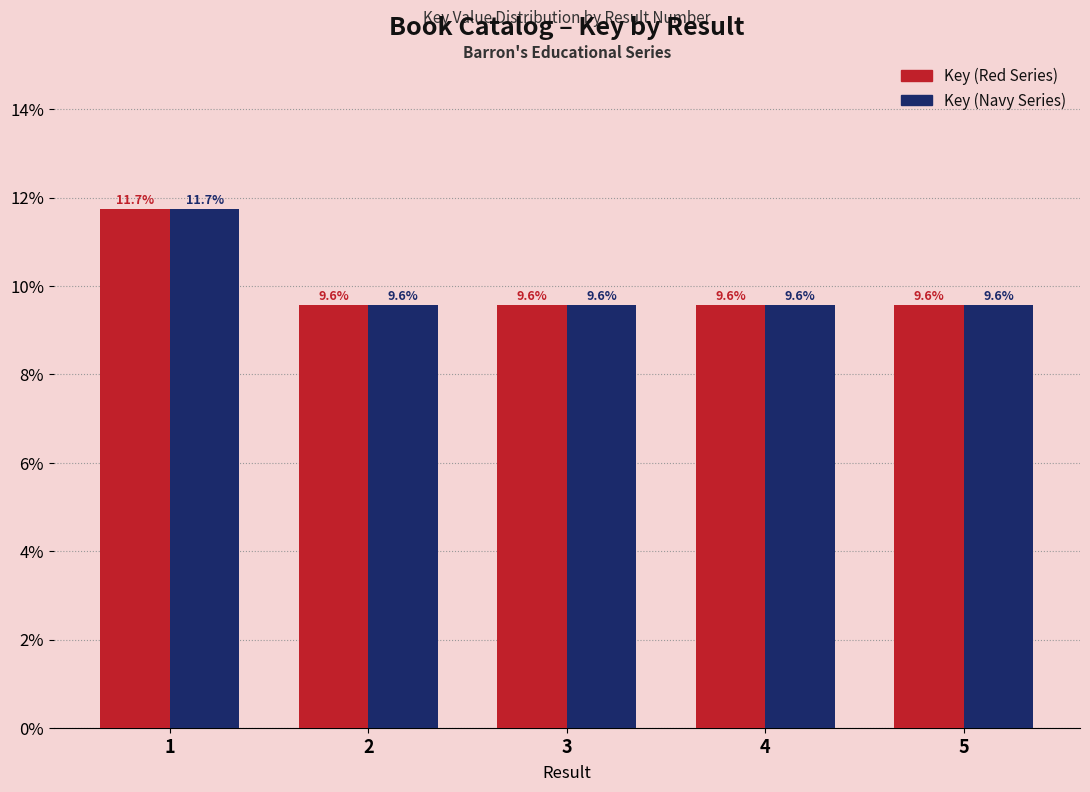

How many bars are there in each group?

2